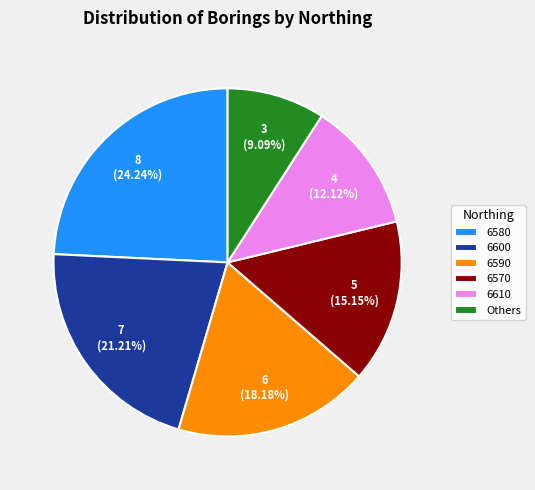

Which slice is the largest?

6580